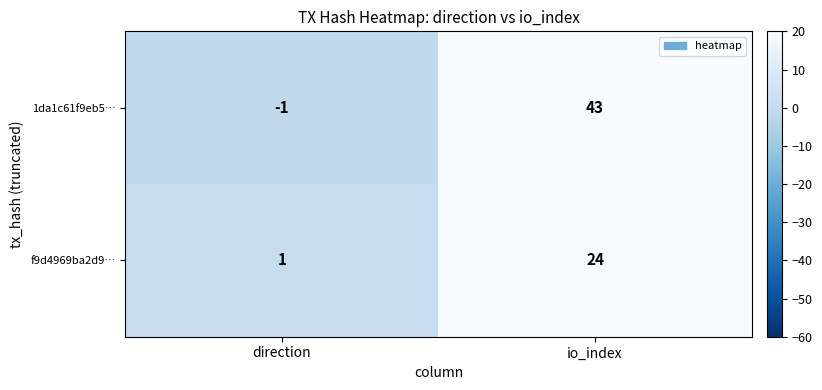

At which category is the sum across all series the highest?

io_index